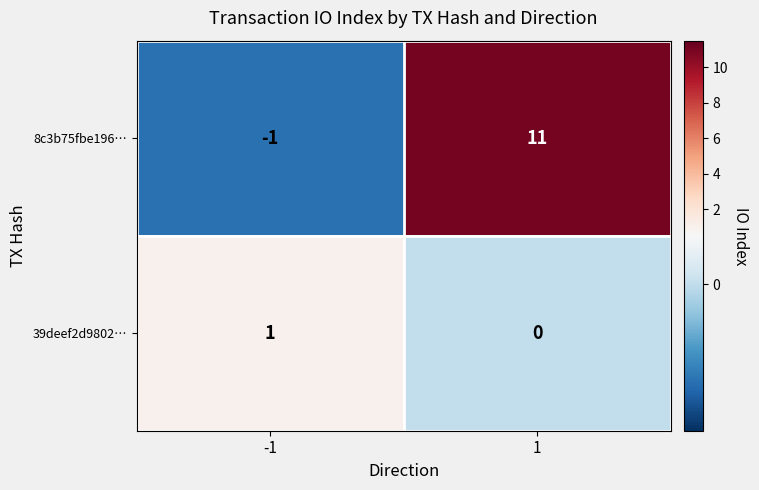

The 8c3b75fbe196… series shows 0 at -1. True or false?

False